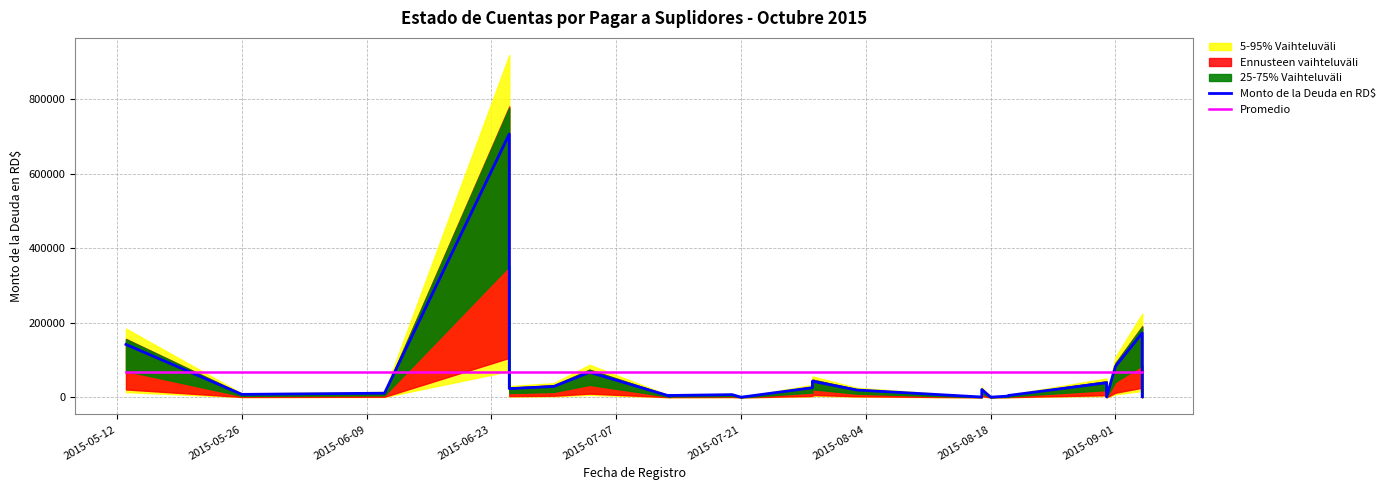

What is the total value across all series at 2015-05-12?

209340.3